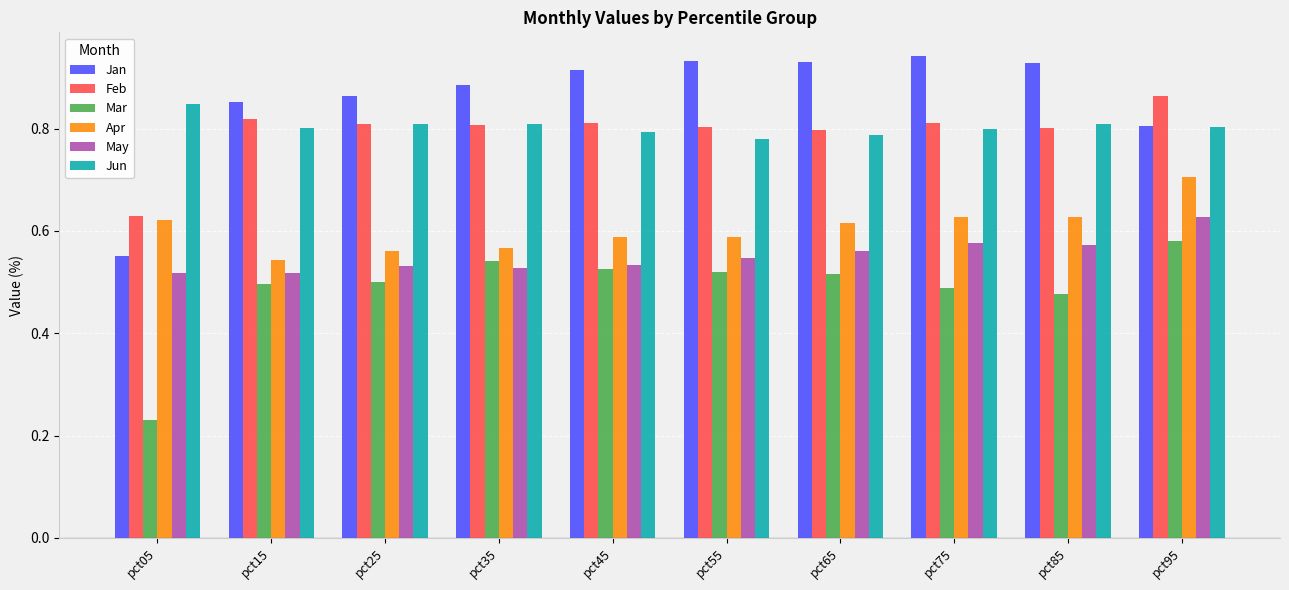

Rank the series at pct65 from highest to lowest value.

Jan, Feb, Jun, Apr, May, Mar